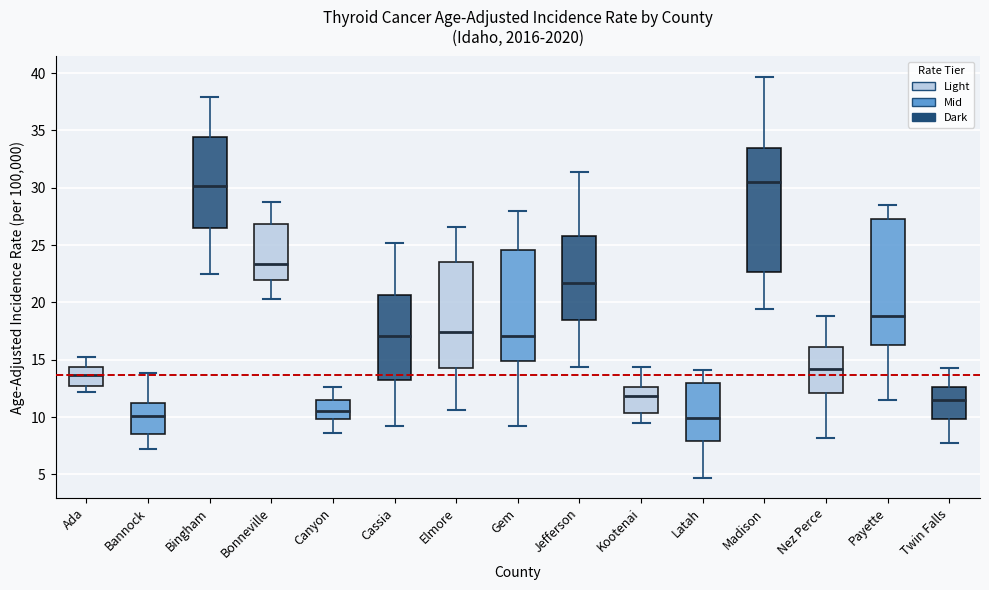

Where is the lower edge of the box for Jefferson on the y-axis? The values are not printed on the chart, so give them approximately, as read against the axis.

18.5